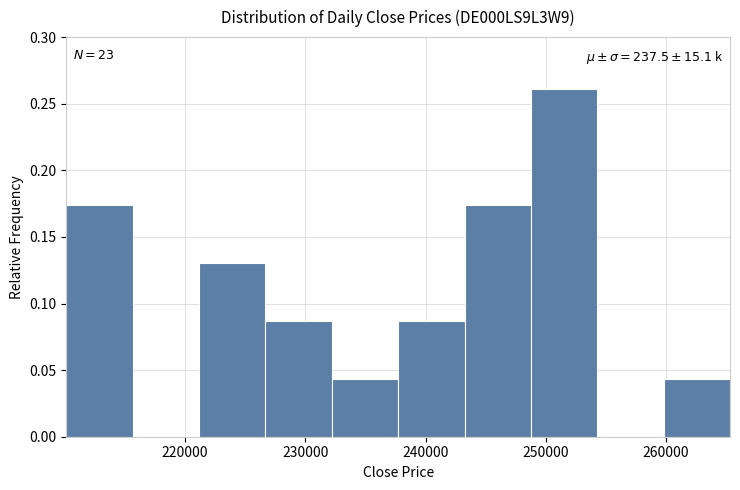

Over which range of the x-axis is the bar tallest?

249000 to 254000